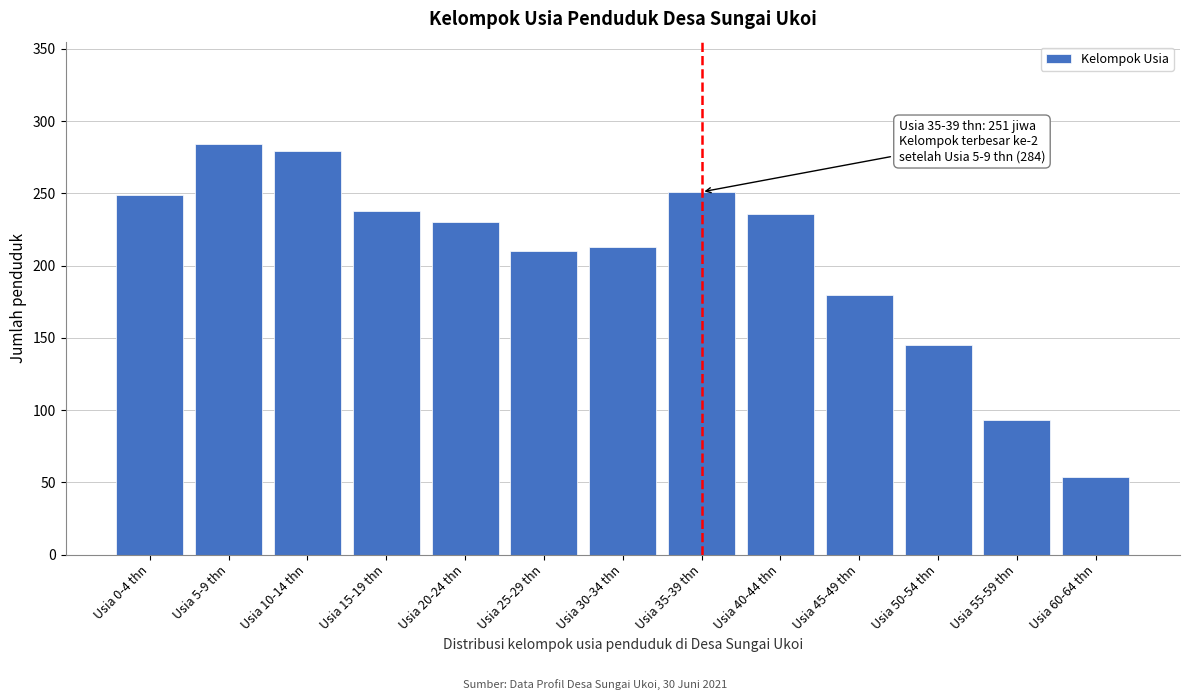

Reading left to right, transcribe all the data shown in this chart.

249	284	279	238	230	210	213	251	236	180	145	93	54